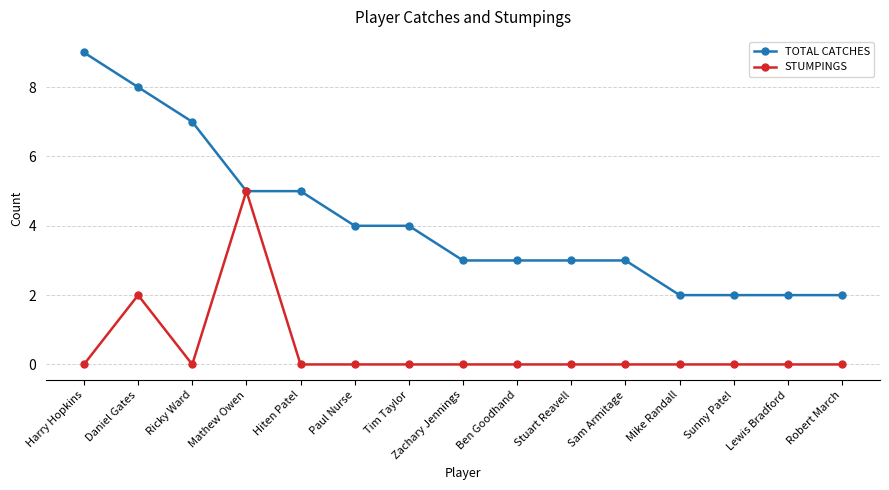

What is the label of the 12th point from the left?

Mike Randall